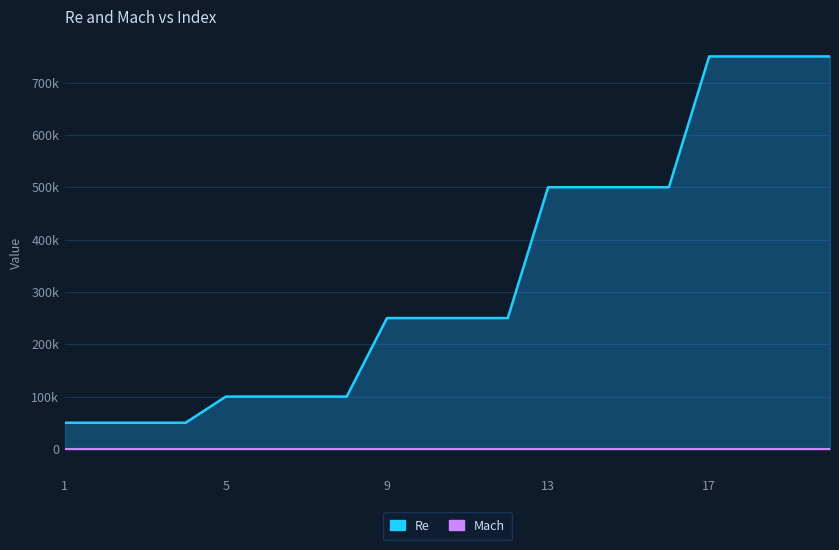

What is the lowest value of the Re series?

50000.0